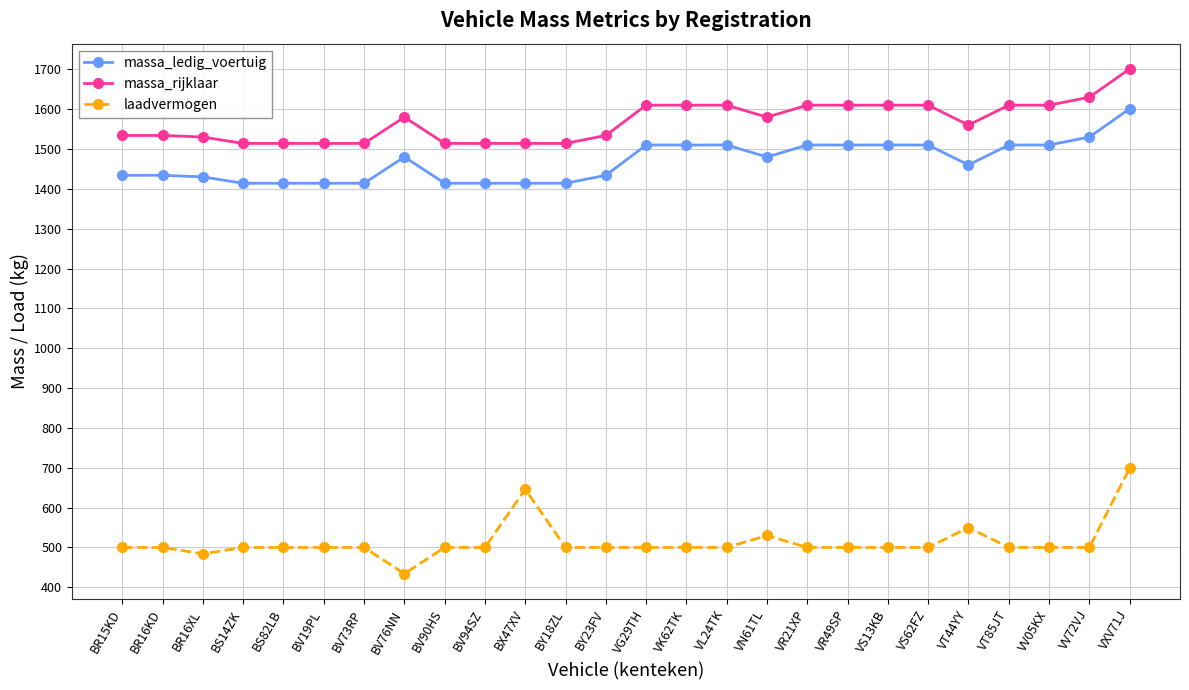

How many data points in massa_rijklaar are less than 1580?

13